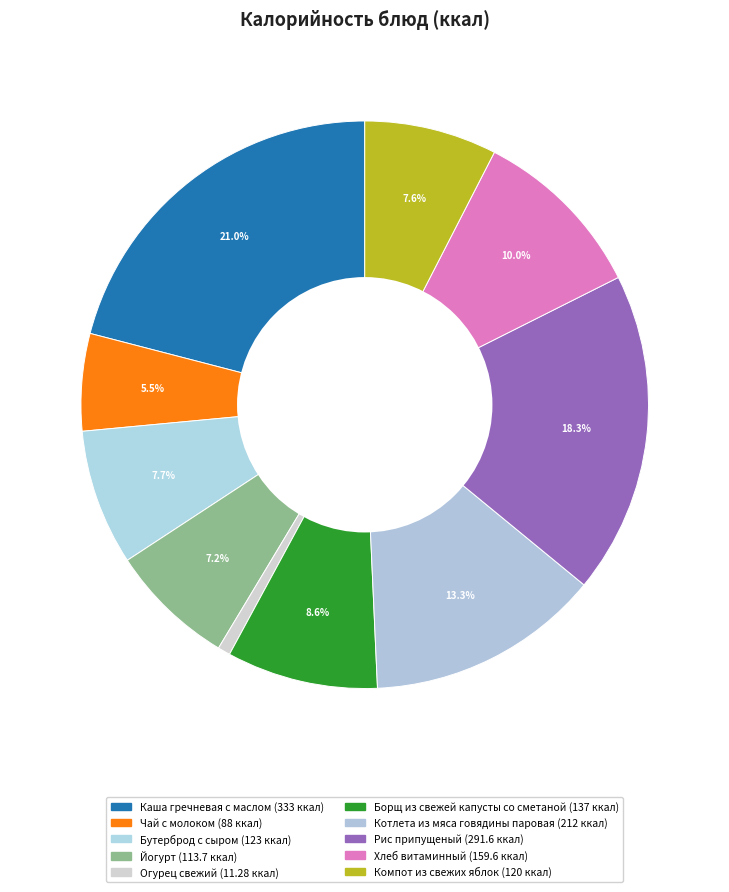

Which has a higher value, Огурец свежий or Йогурт?

Йогурт